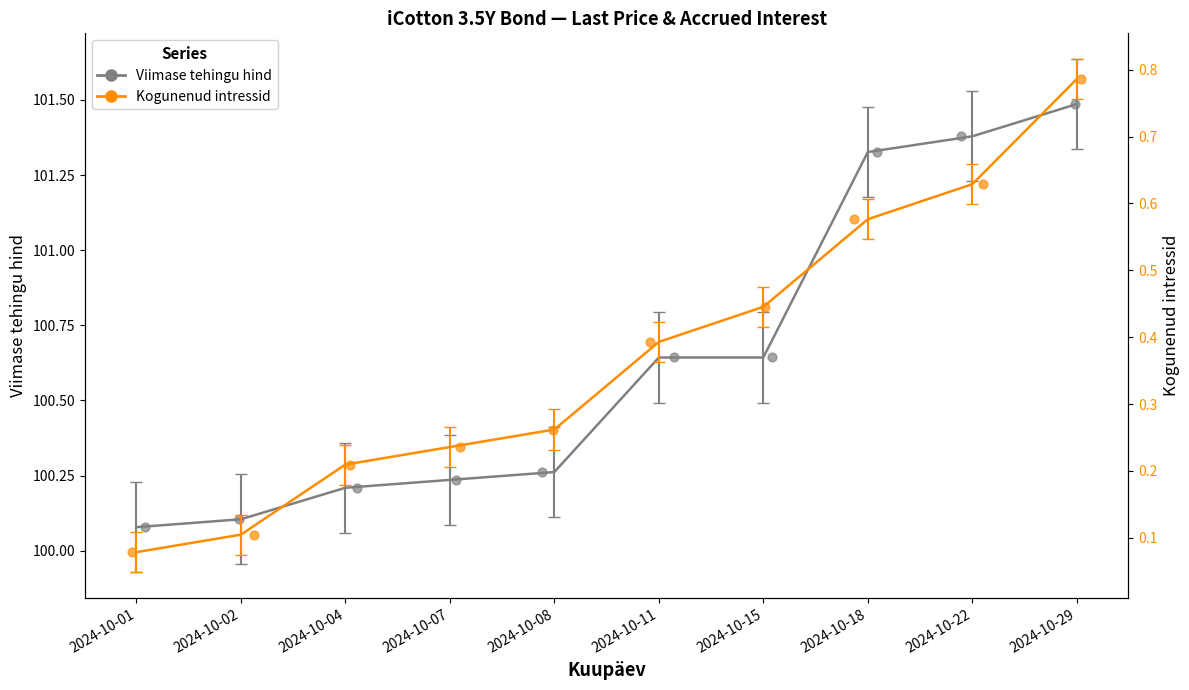

Is the value of Viimase tehingu hind at 2024-10-18 greater than the value of Kogunenud intressid at 2024-10-29?

Yes